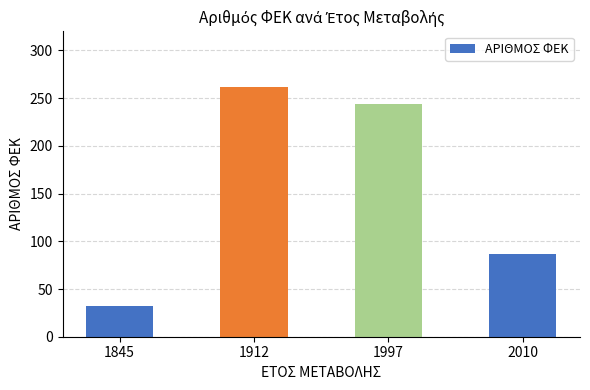

Where is the data nearest to the value 147?

2010